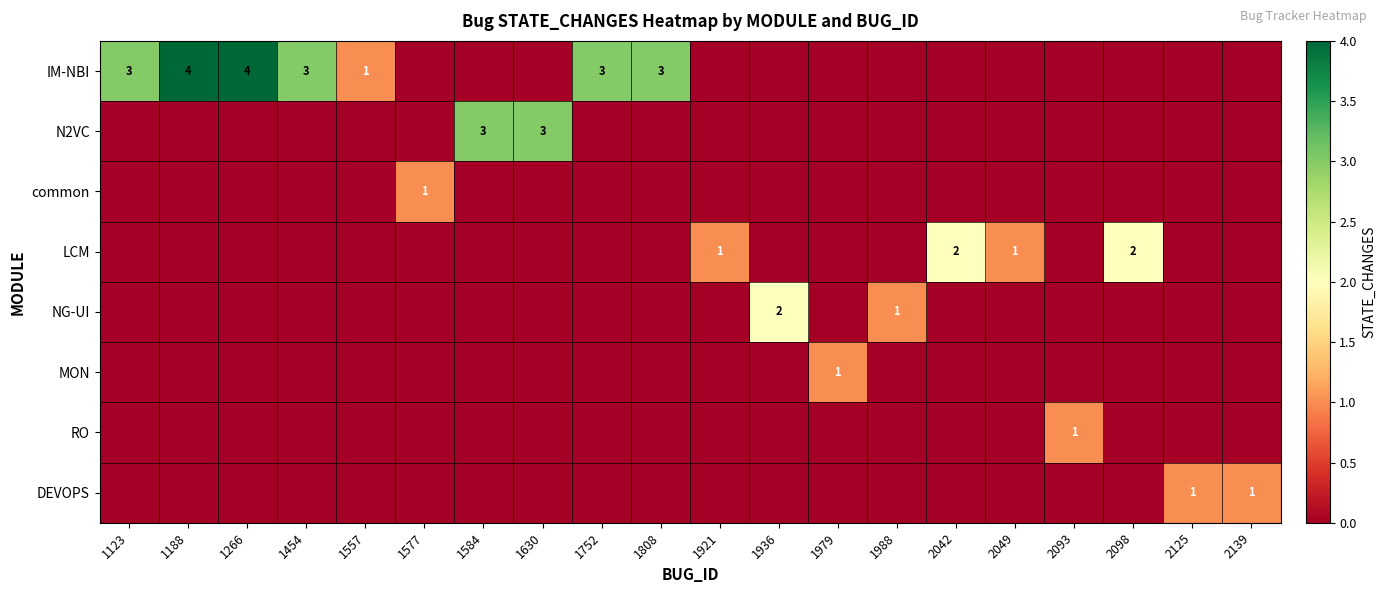

What is the total value across all series at 1266?

4